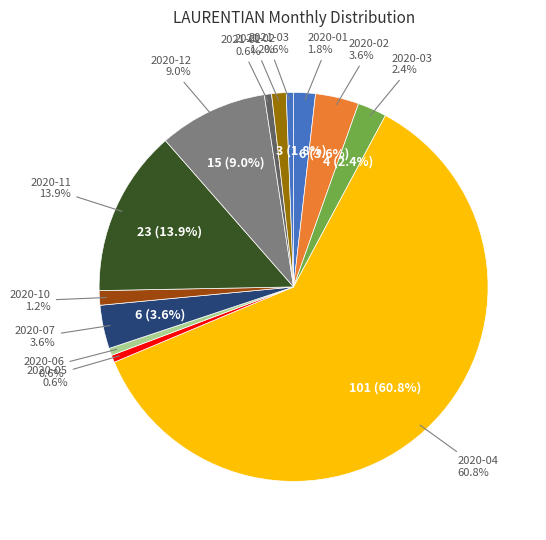

True or false: 2021-10 accounts for 0% of the total.

True